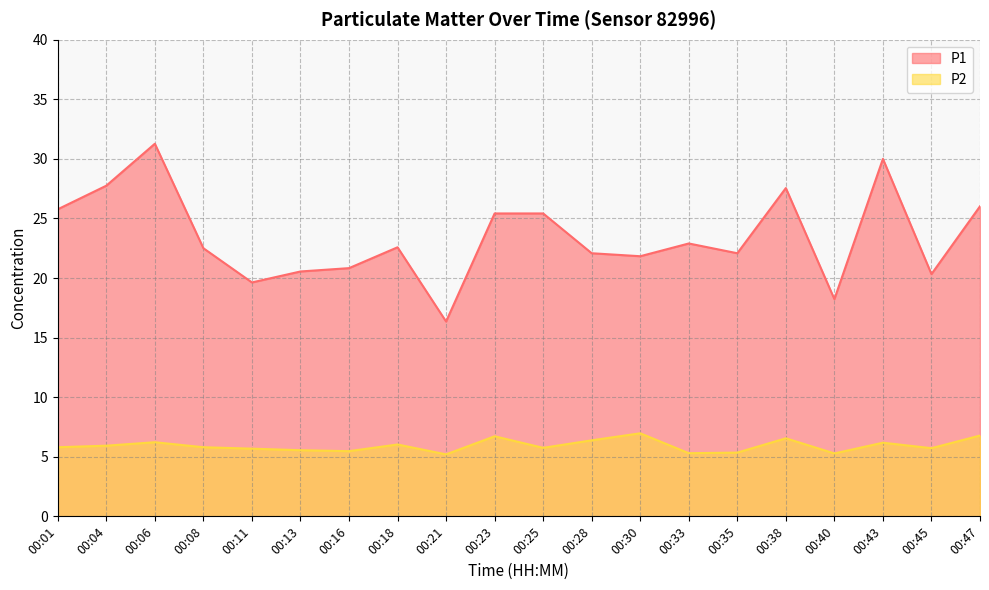

At how many categories does at least one series exceed 10?

20